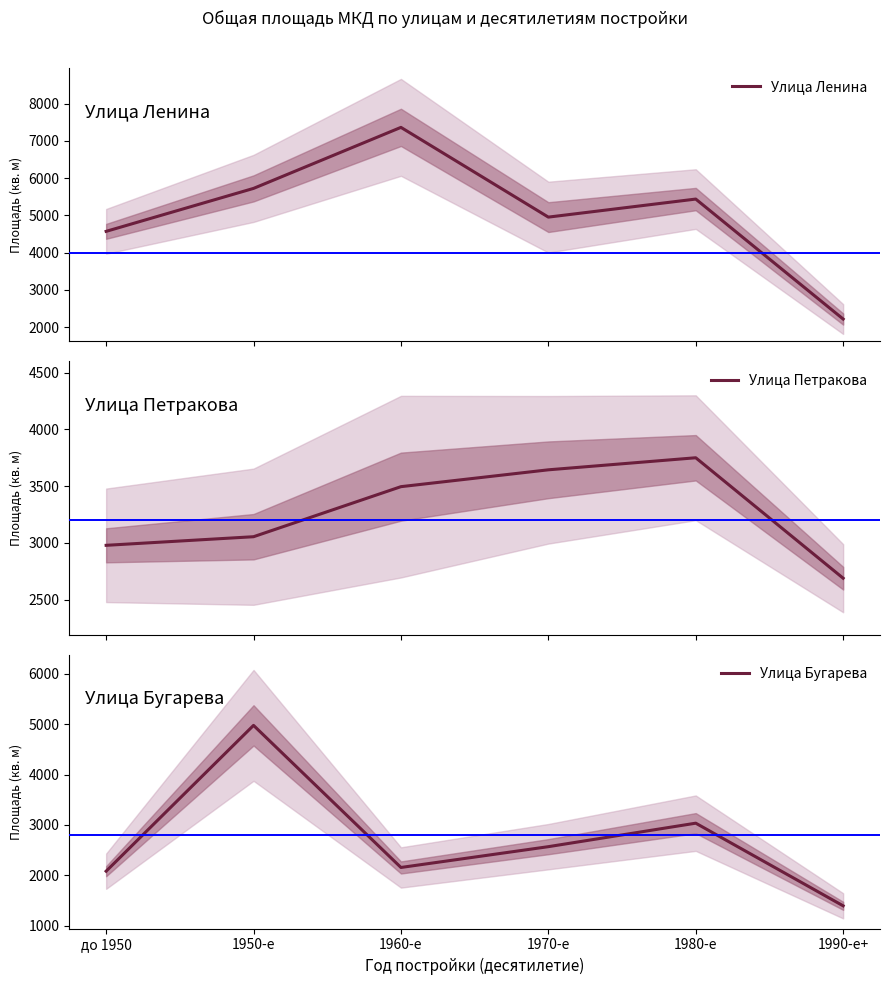

Rank the categories by Улица Петракова value from lowest to highest.

1990-е+, до 1950, 1950-е, 1960-е, 1970-е, 1980-е